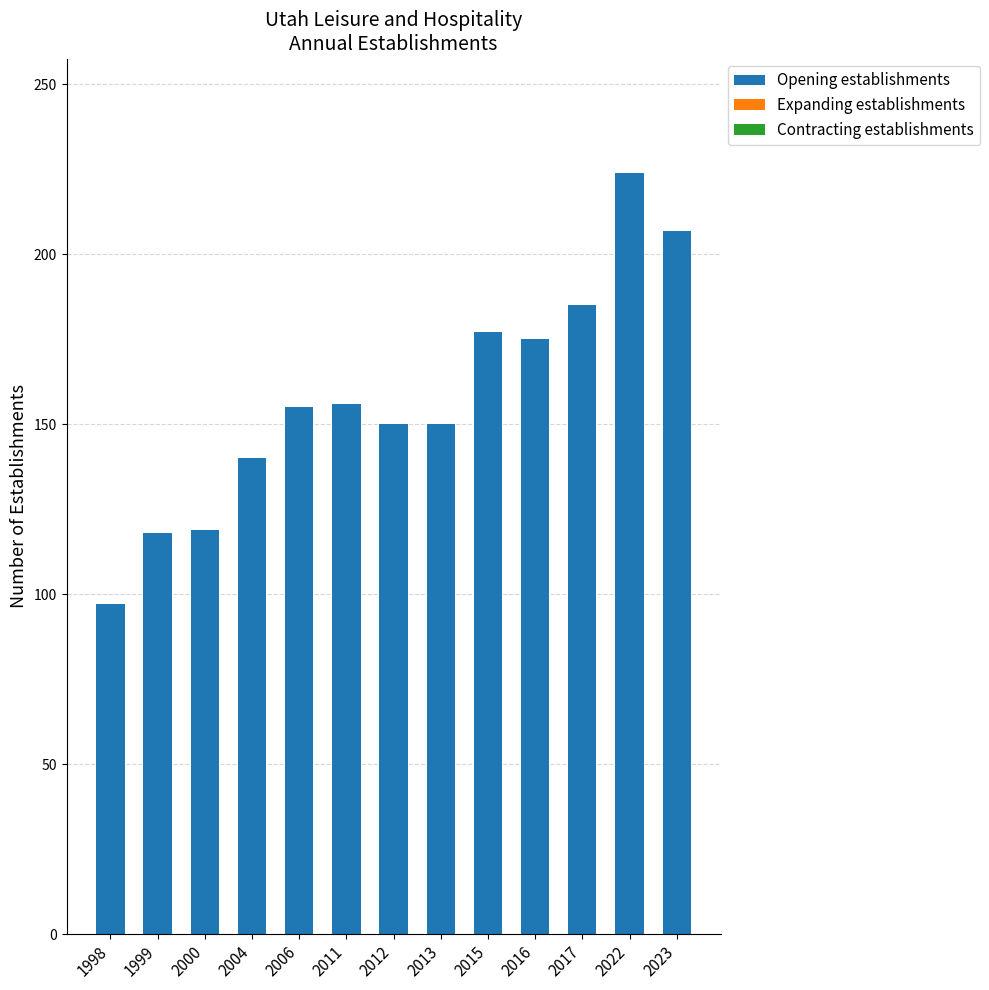

How many categories are shown in the chart?

13